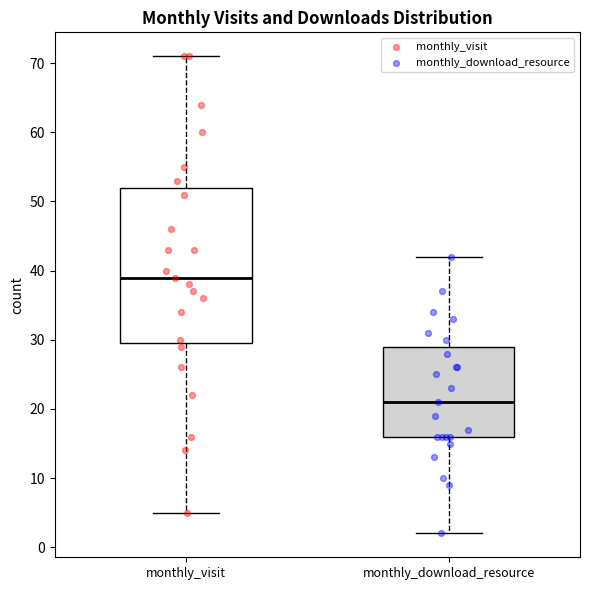

Reading left to right, transcribe this box plot: for each box, give where its median line is, the range the box spans, and where its two whiskers end, as read against the y-axis. The values are not printed on the chart, so give them approximately, as read against the axis.

monthly_visit: median 39, box 30 to 52, whiskers 5 to 71
monthly_download_resource: median 21, box 16 to 29, whiskers 2 to 42